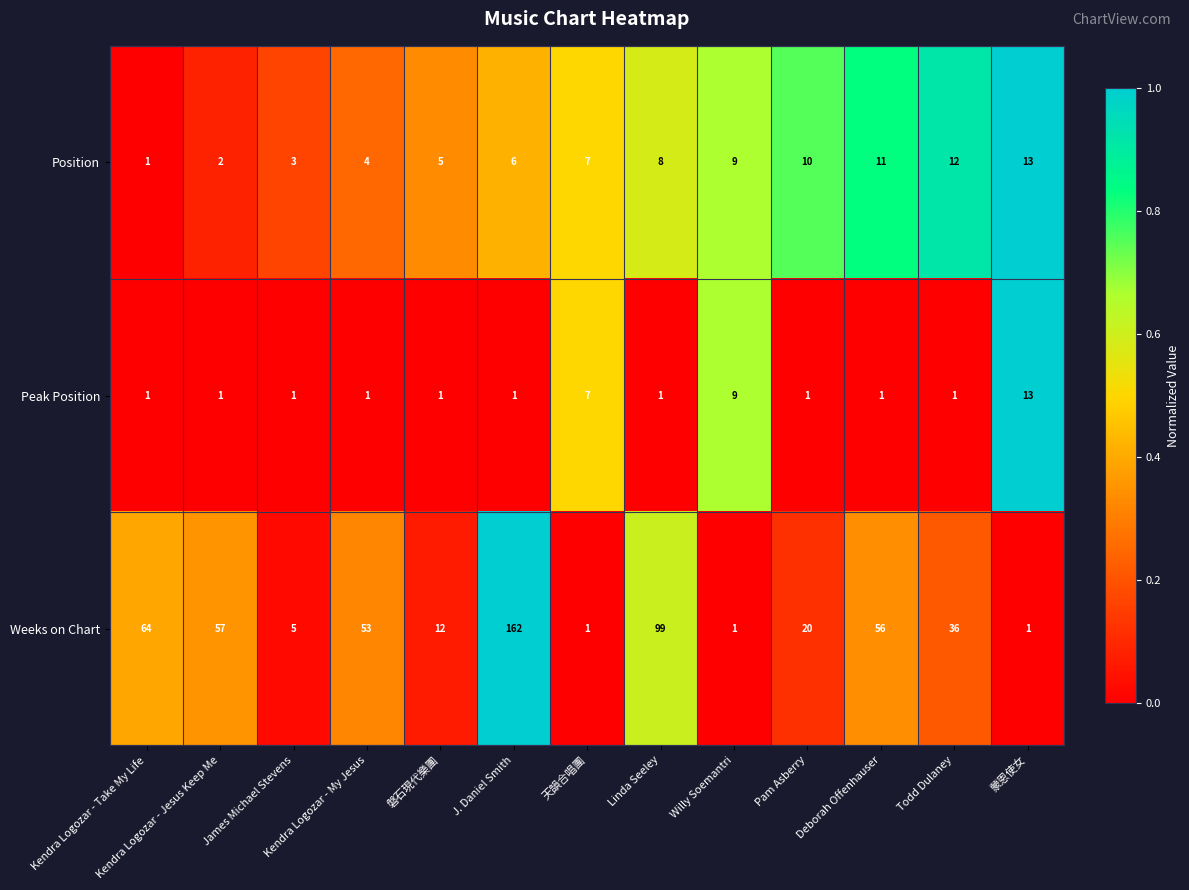

What is the total value across all series at Kendra Logozar - Take My Life?

66